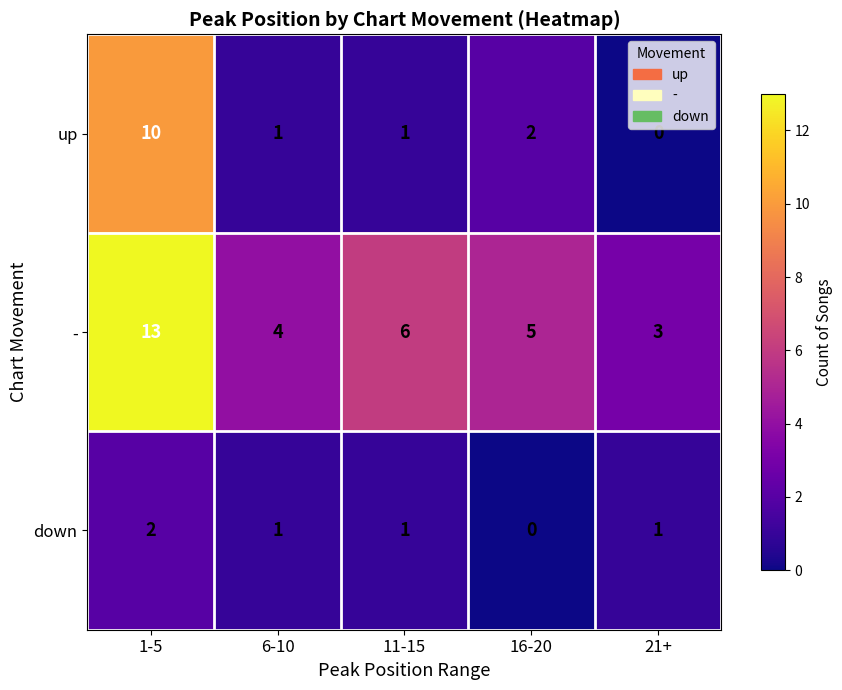

At which label does - reach its peak?

1-5